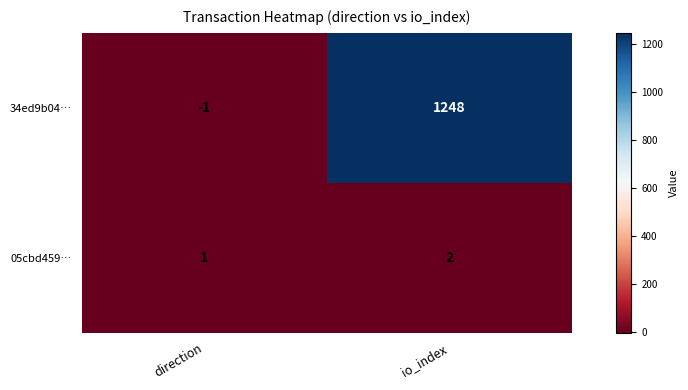

What is the sum of all 34ed9b04… values?

1247